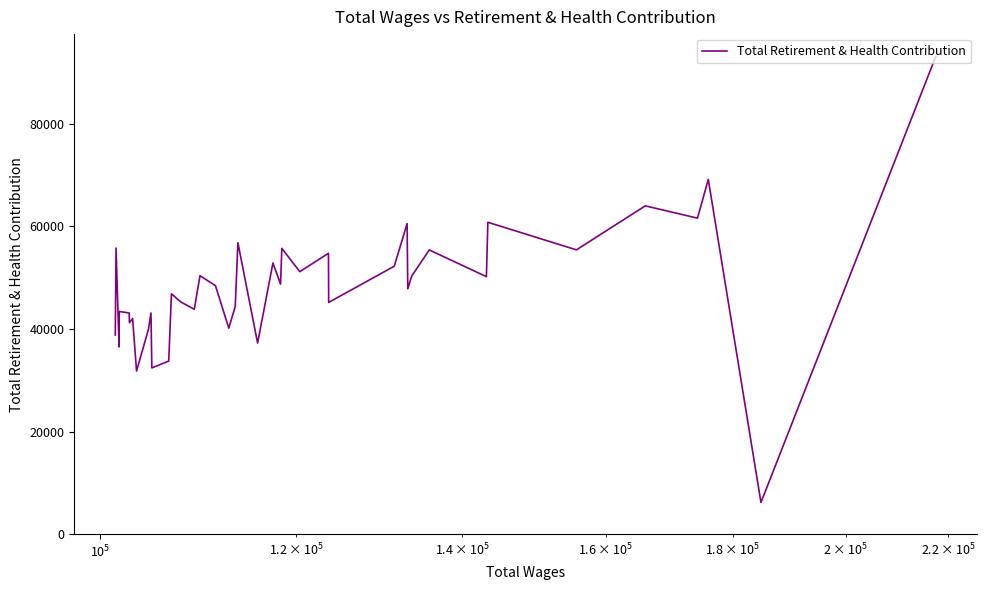

What is the minimum value shown in the chart?

6172